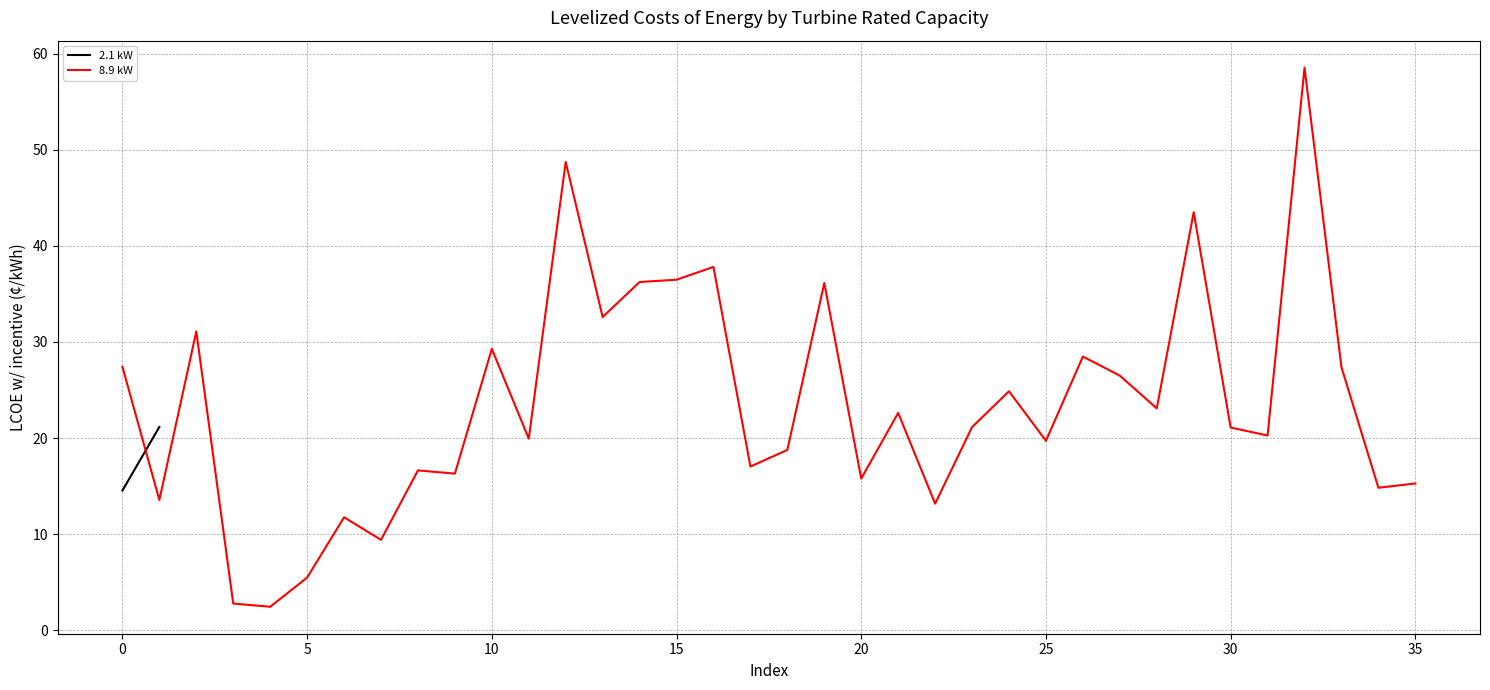

What is the highest value of the 8.9 kW series?

58.5